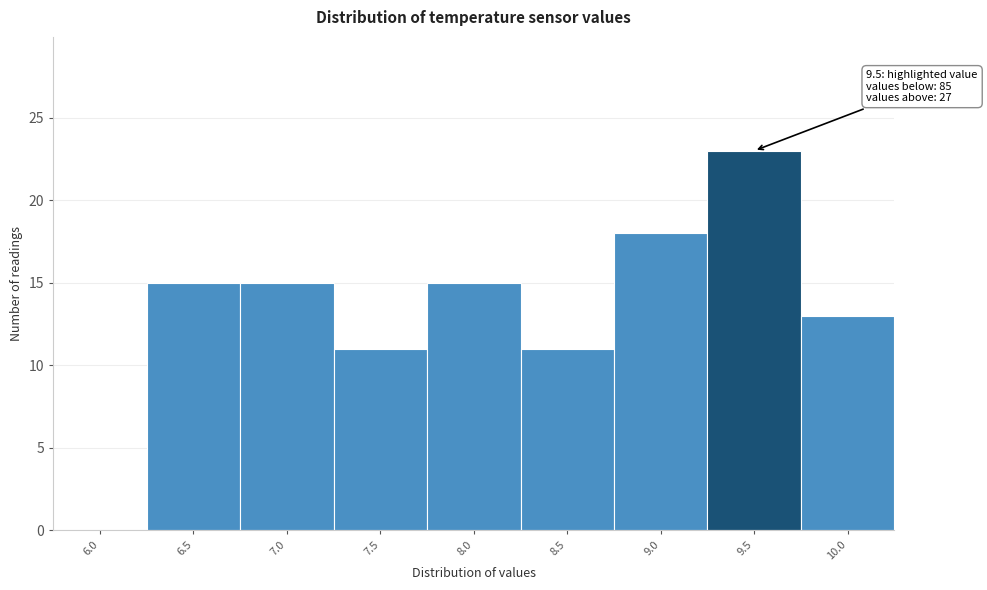

Reading left to right, what are all the values shown in this chart?

6.0=0	6.5=15	7.0=15	7.5=11	8.0=15	8.5=11	9.0=18	9.5=23	10.0=13